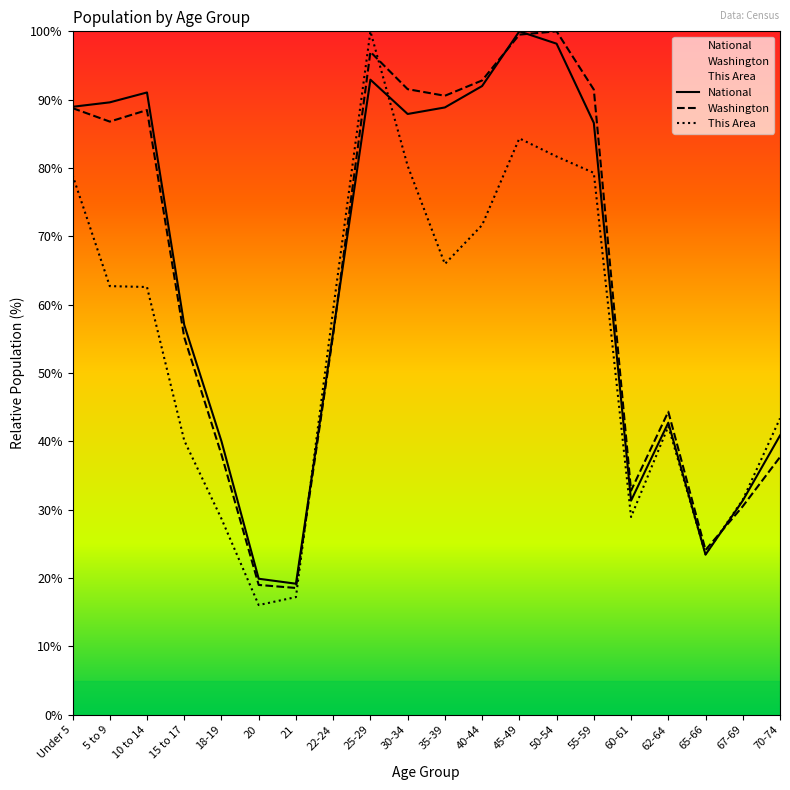

List the series in order of their peak value, highest first.

National, Washington, This Area